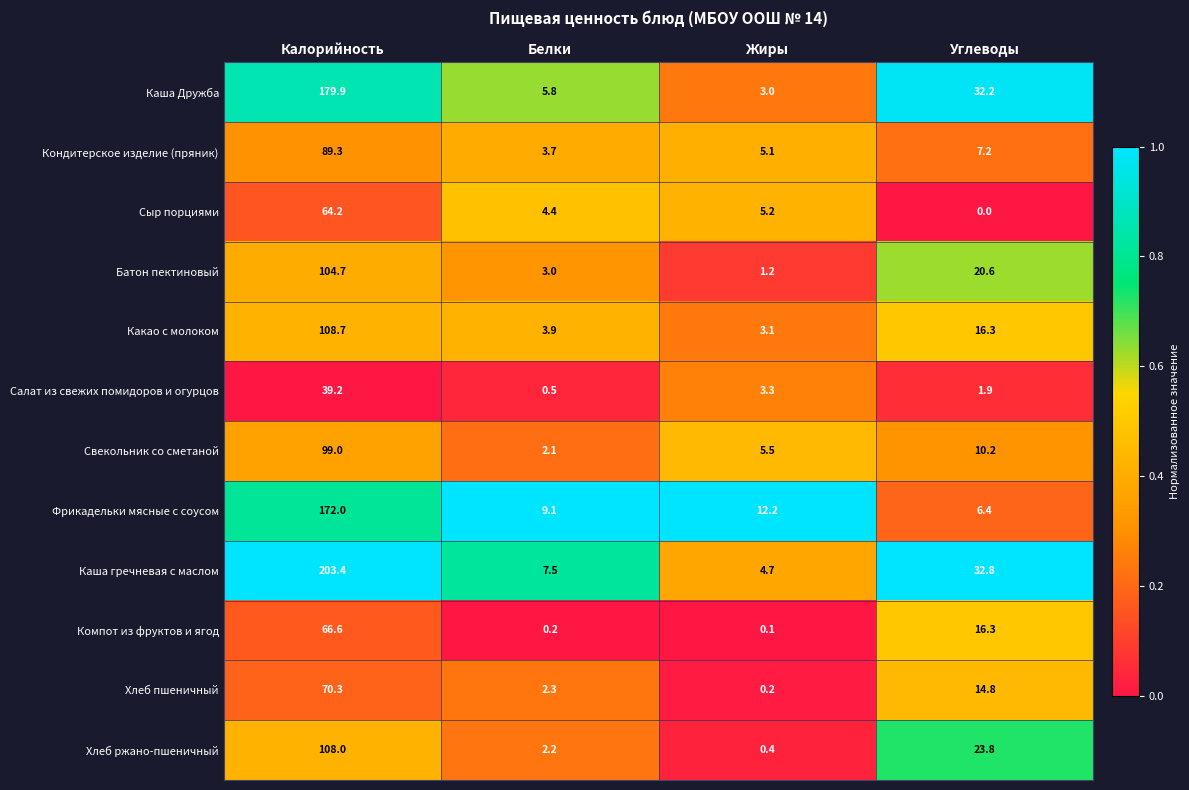

Is it true that Батон пектиновый equals 4.2 at Белки?

False